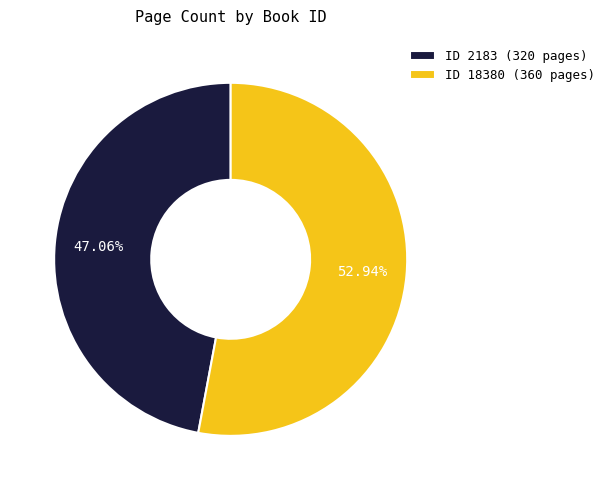

Rank the categories by value from lowest to highest.

ID 2183 (320 pages), ID 18380 (360 pages)